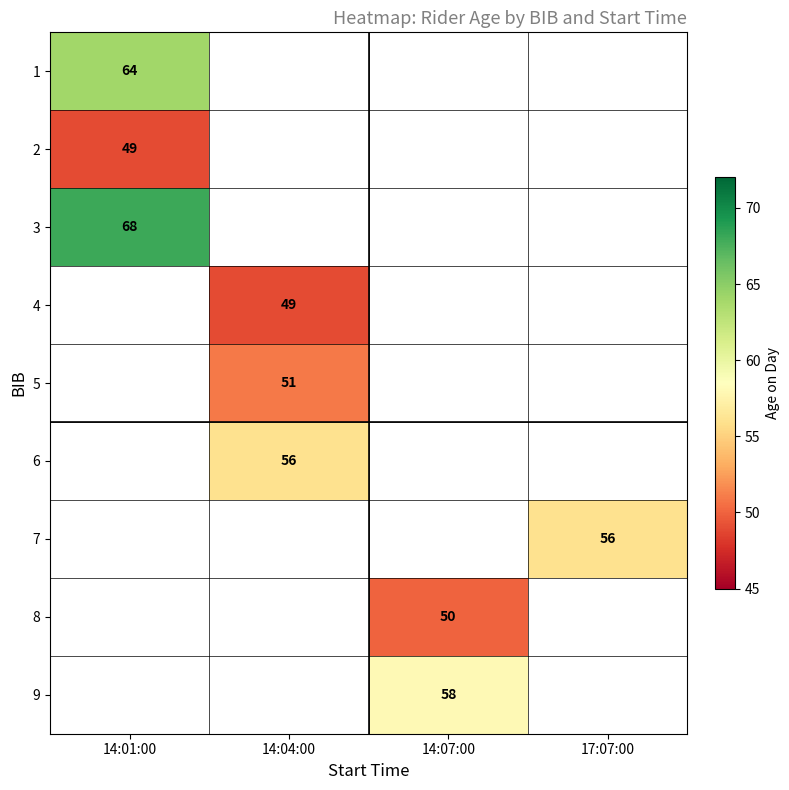

List the labels in order of 9 value, smallest first.

14:01:00, 14:04:00, 14:07:00, 17:07:00